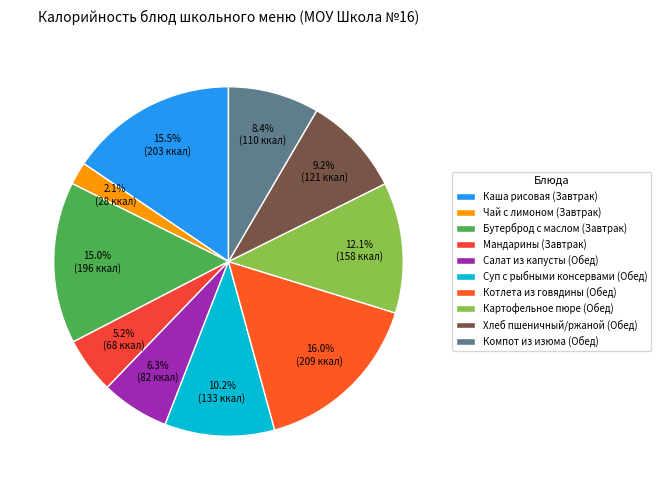

Does any single category account for the majority?

No